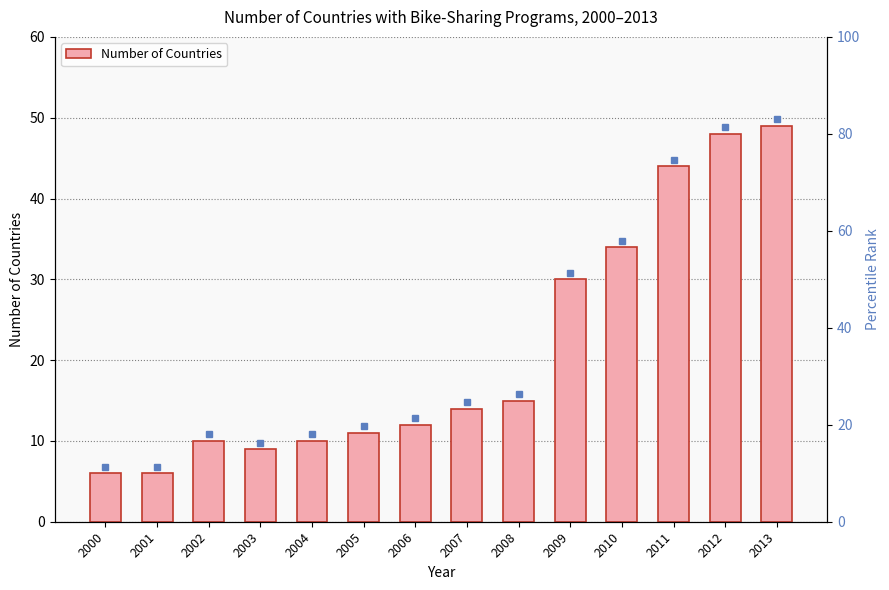

What is the value of the 10th bar from the left?

30